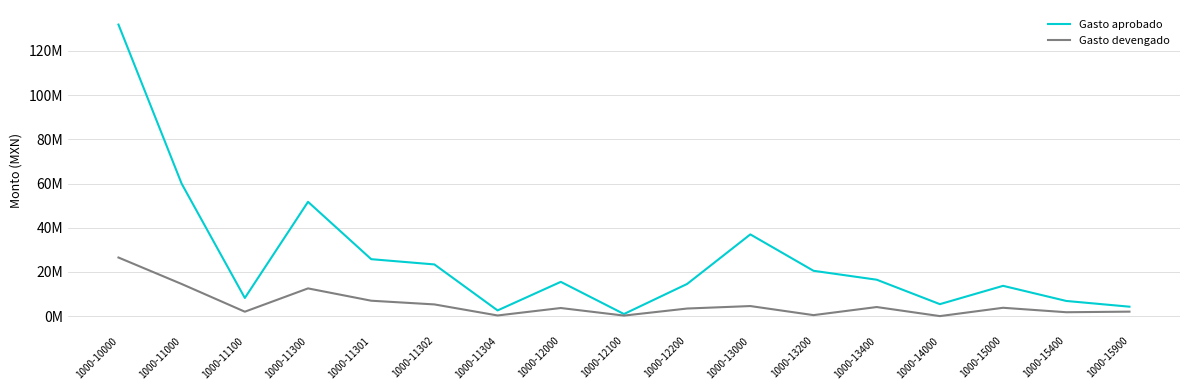

What is the value of the Gasto aprobado point at the 15th from the left?

13697949.6